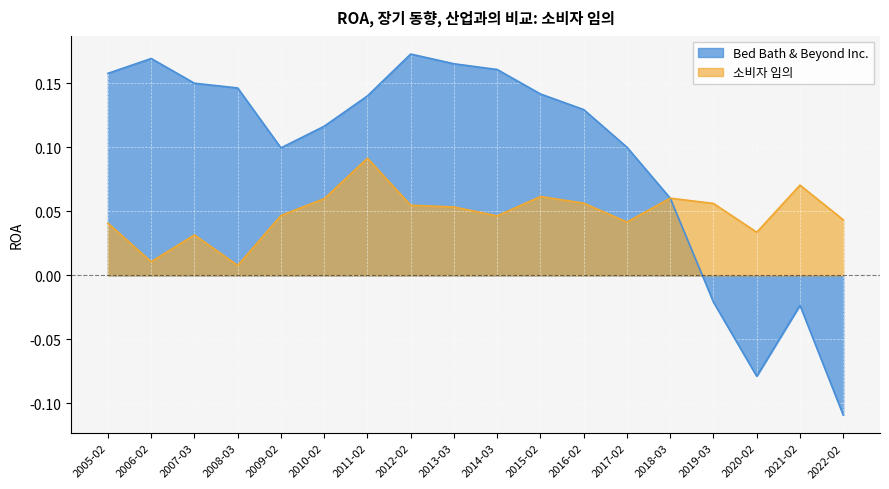

Where is Bed Bath & Beyond Inc. nearest to the value 0?

2019-03